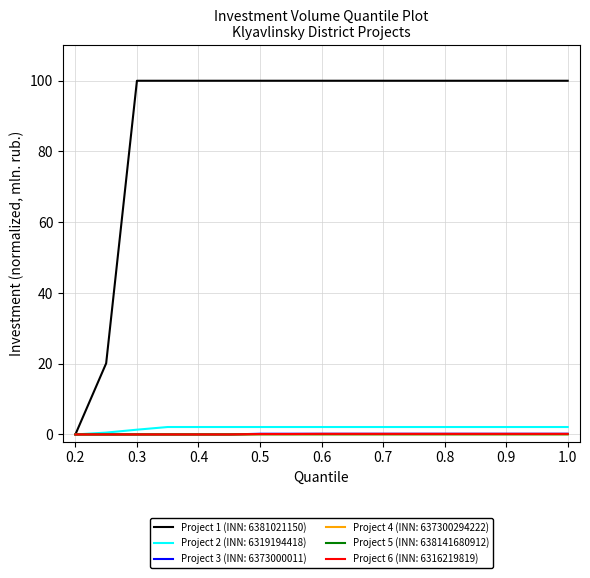

Does the chart display data point markers on the line(s)?

No